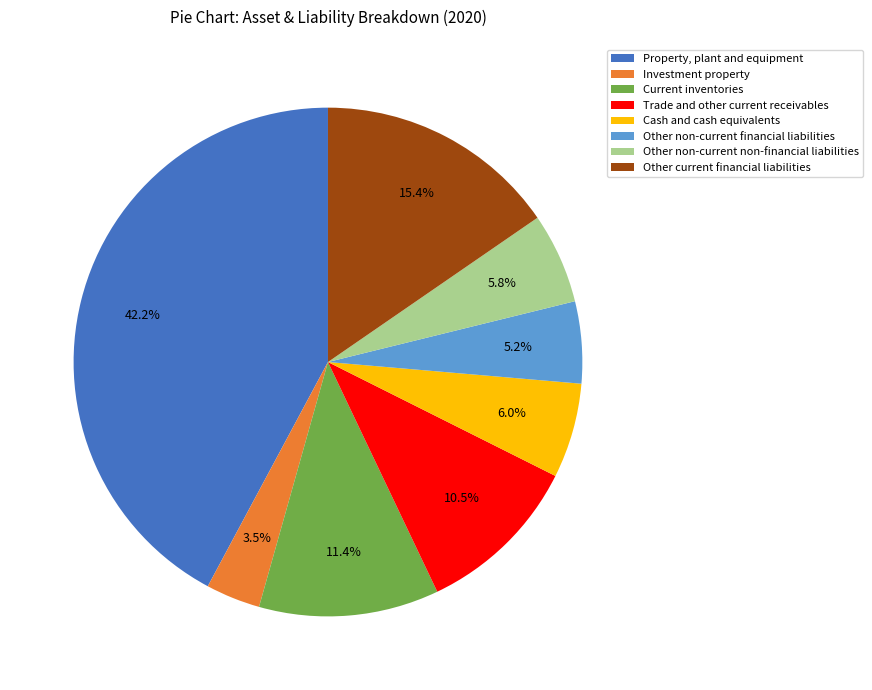

What percentage is NOT represented by Investment property?

96.5%